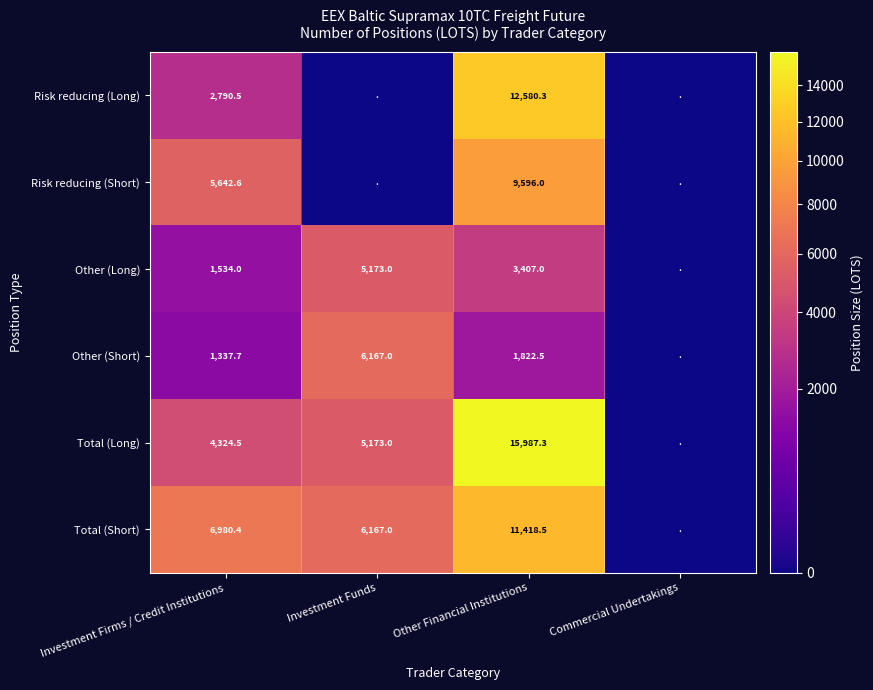

Between Investment Firms / Credit Institutions and Other Financial Institutions, which series saw the biggest shift?

Total (Long)